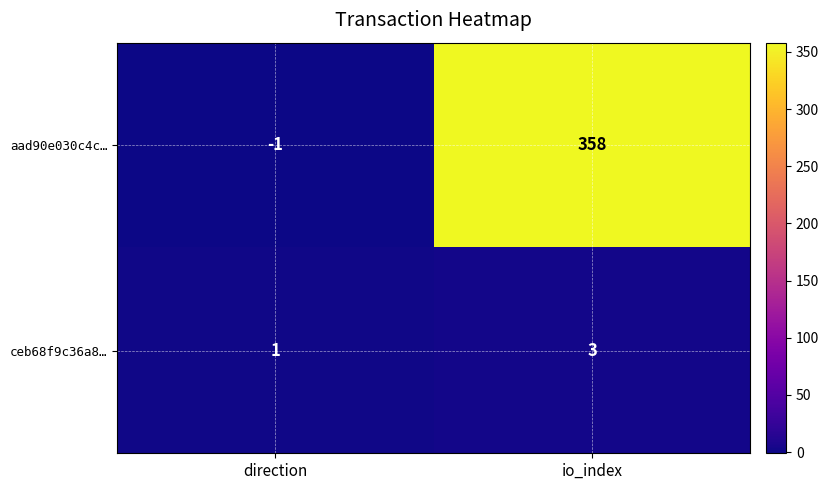

How many data points does each series have?

2